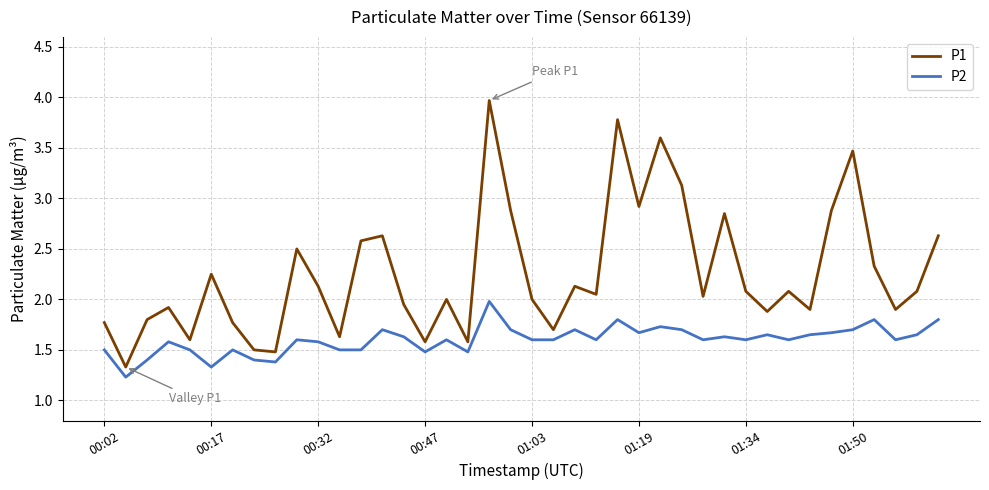

What is the greatest value displayed?

4.0